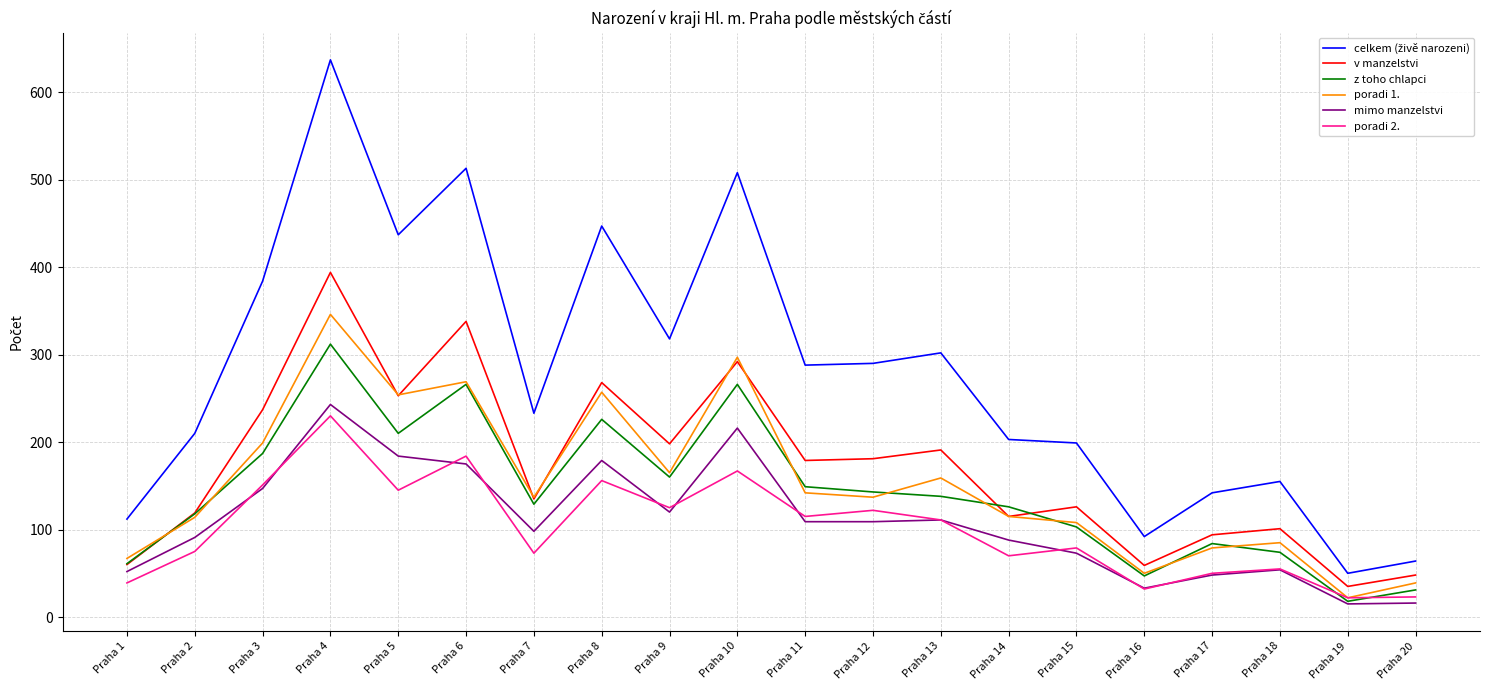

What is the total value across all series at Praha 2?

727